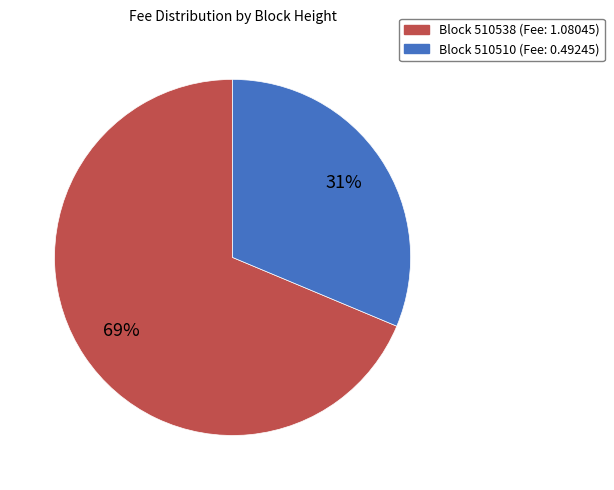

To the nearest percent, what is the average slice percentage?

50%